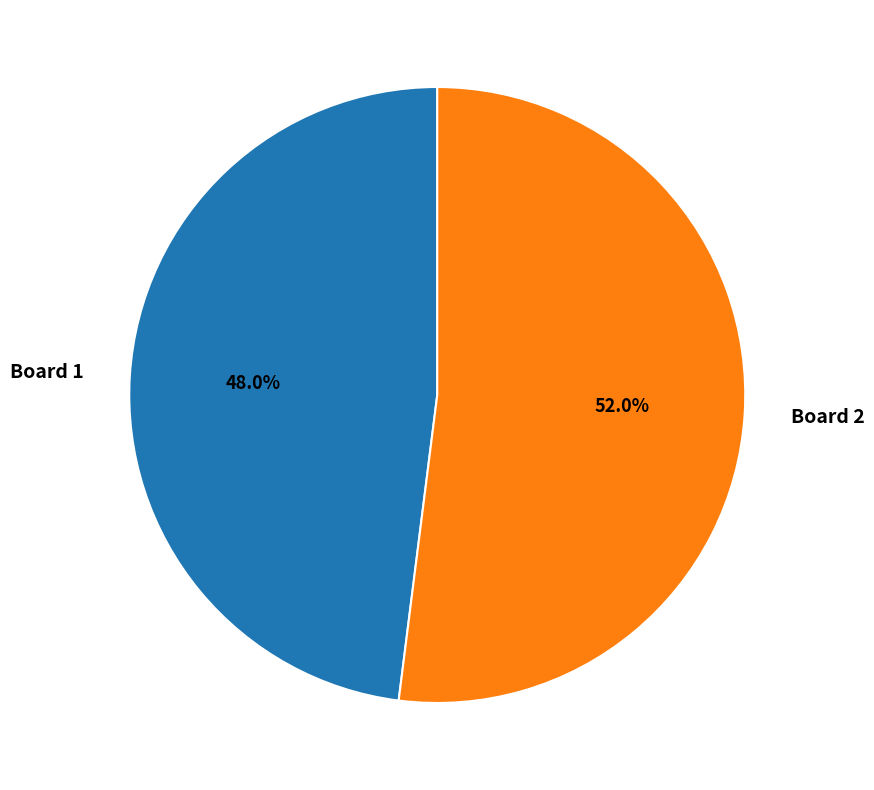

Is there any slice that represents more than half of the pie?

Yes